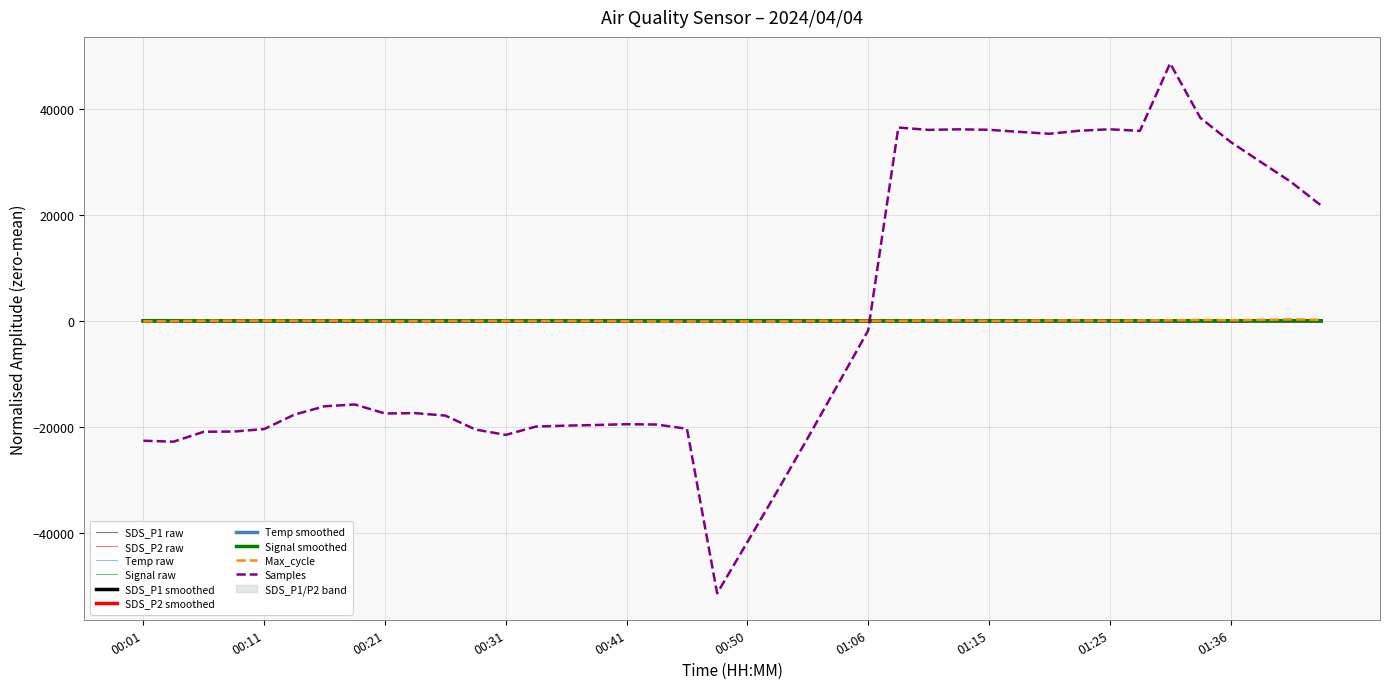

What is the approximate value of Signal at 01:18?

0.1